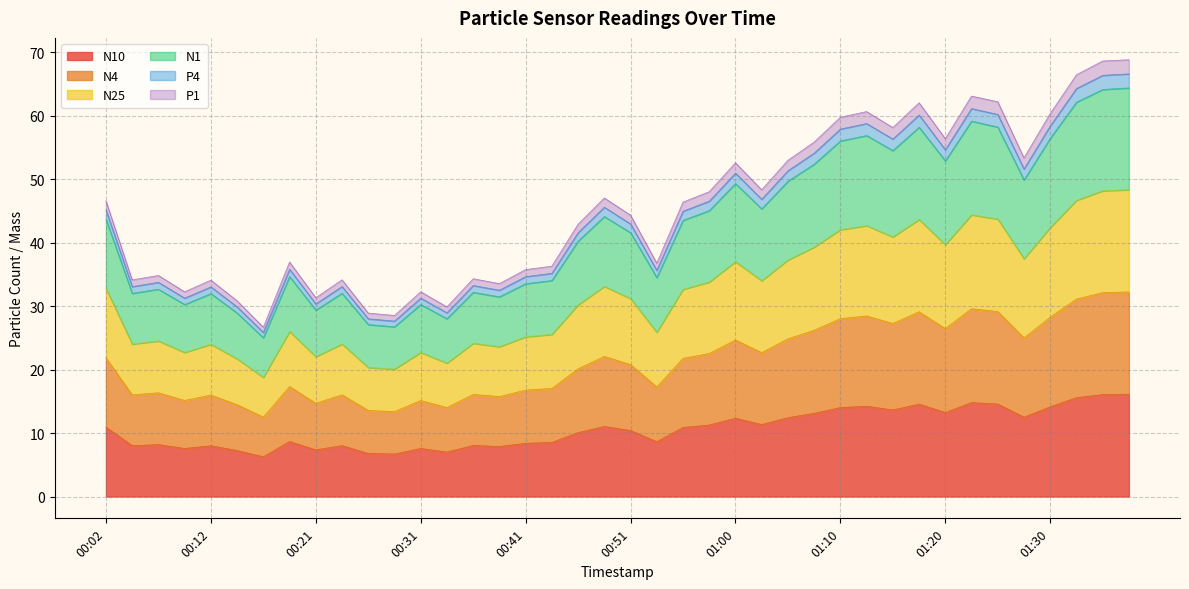

Count the number of categories in the chart.

40